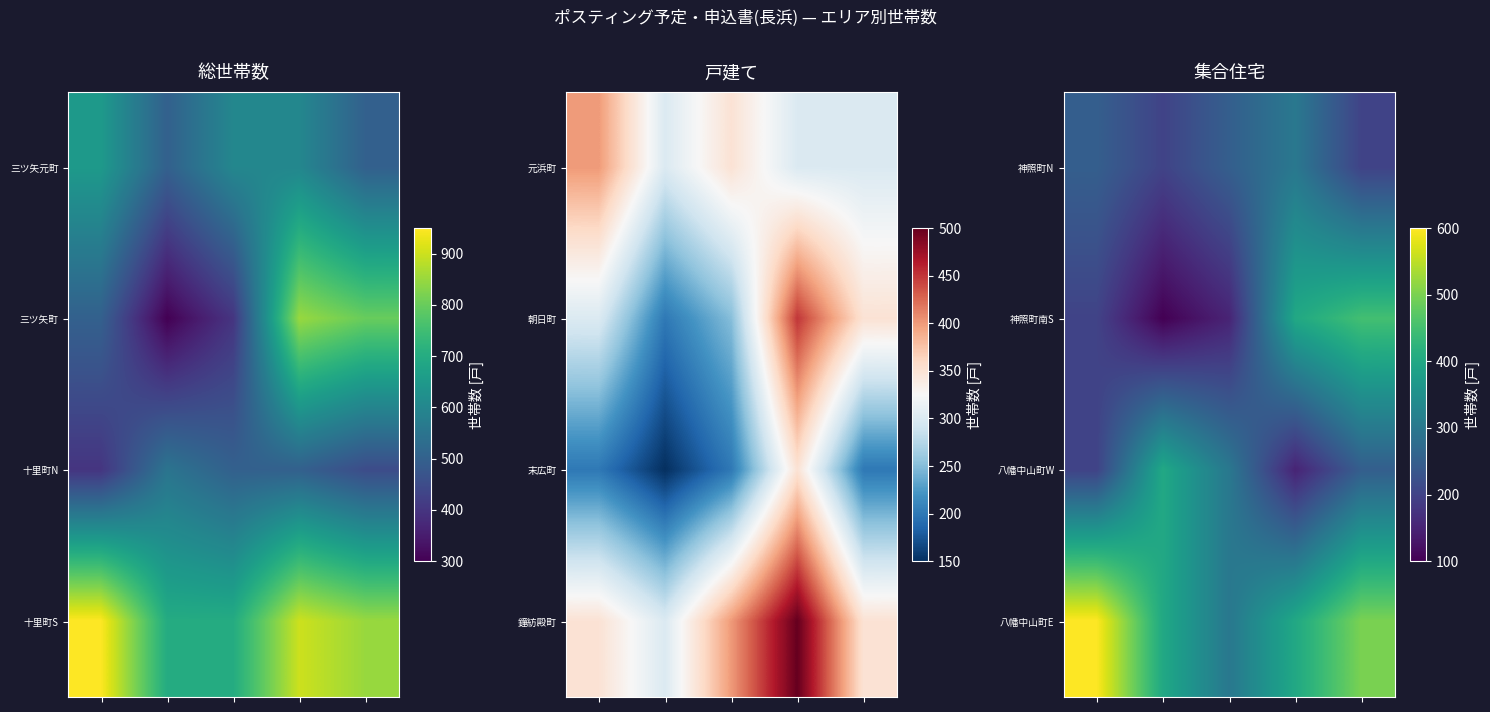

List the series in order of their peak value, highest first.

八幡中山町E, 神照町南S, 八幡中山町W, 神照町N